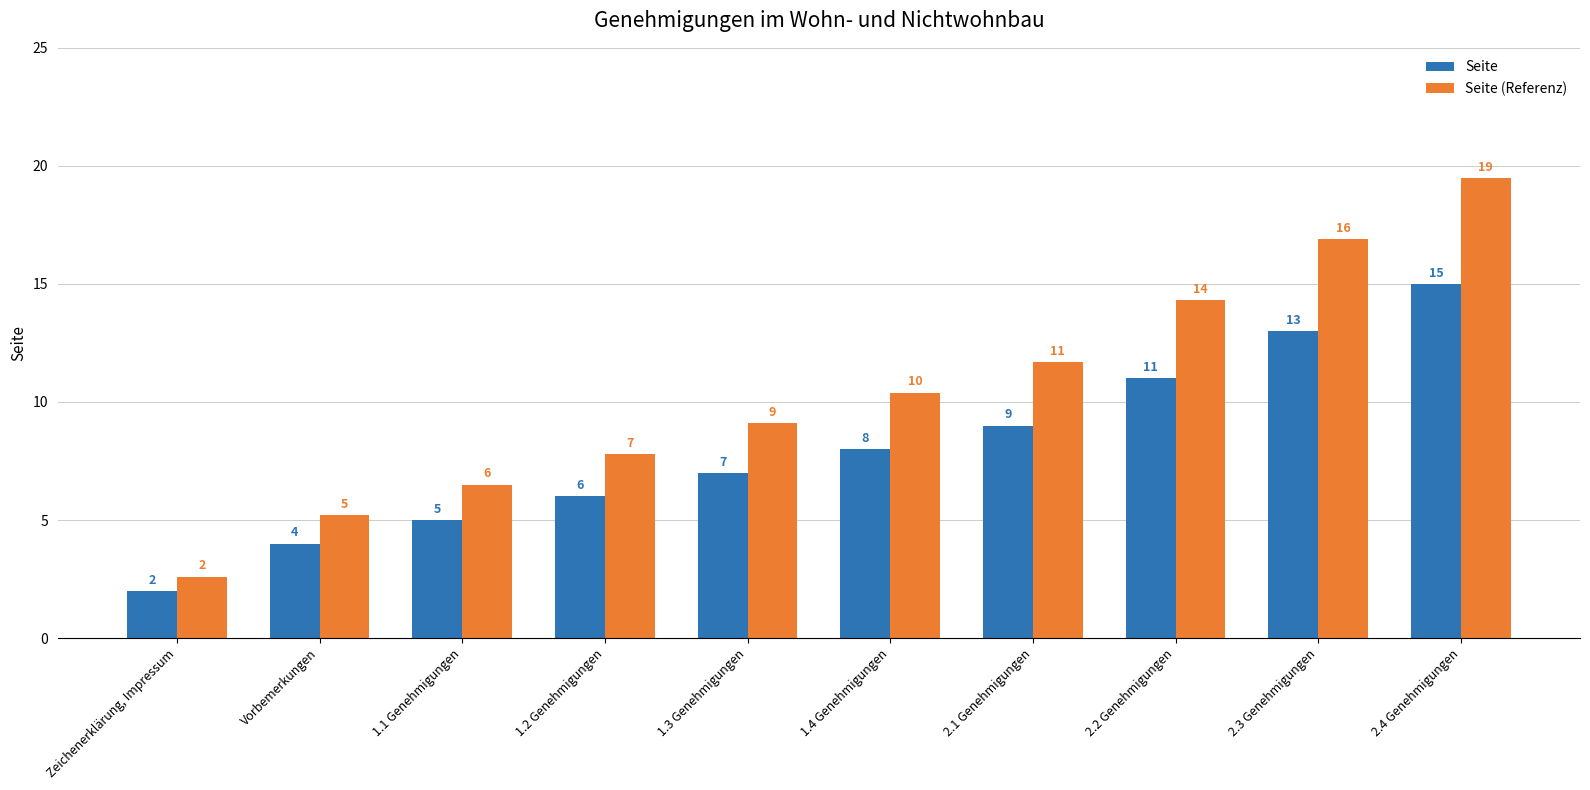

What is the difference between the Seite values at Vorbemerkungen and 1.3 Genehmigungen?

3.0